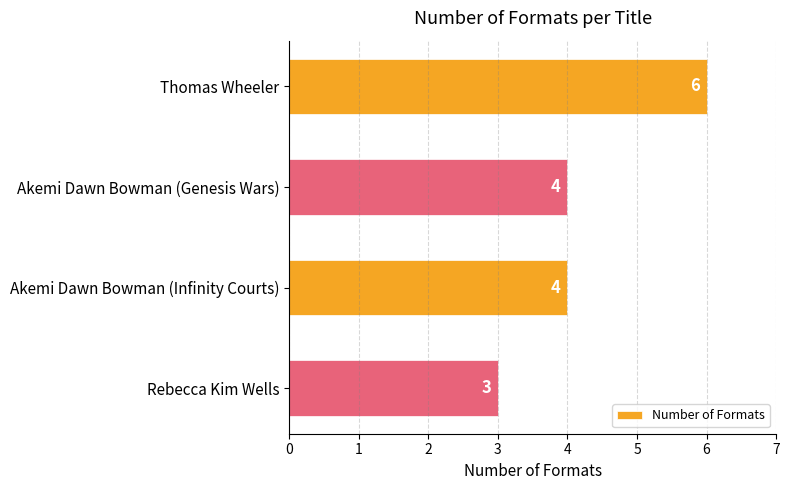

What is the minimum value shown in the chart?

3